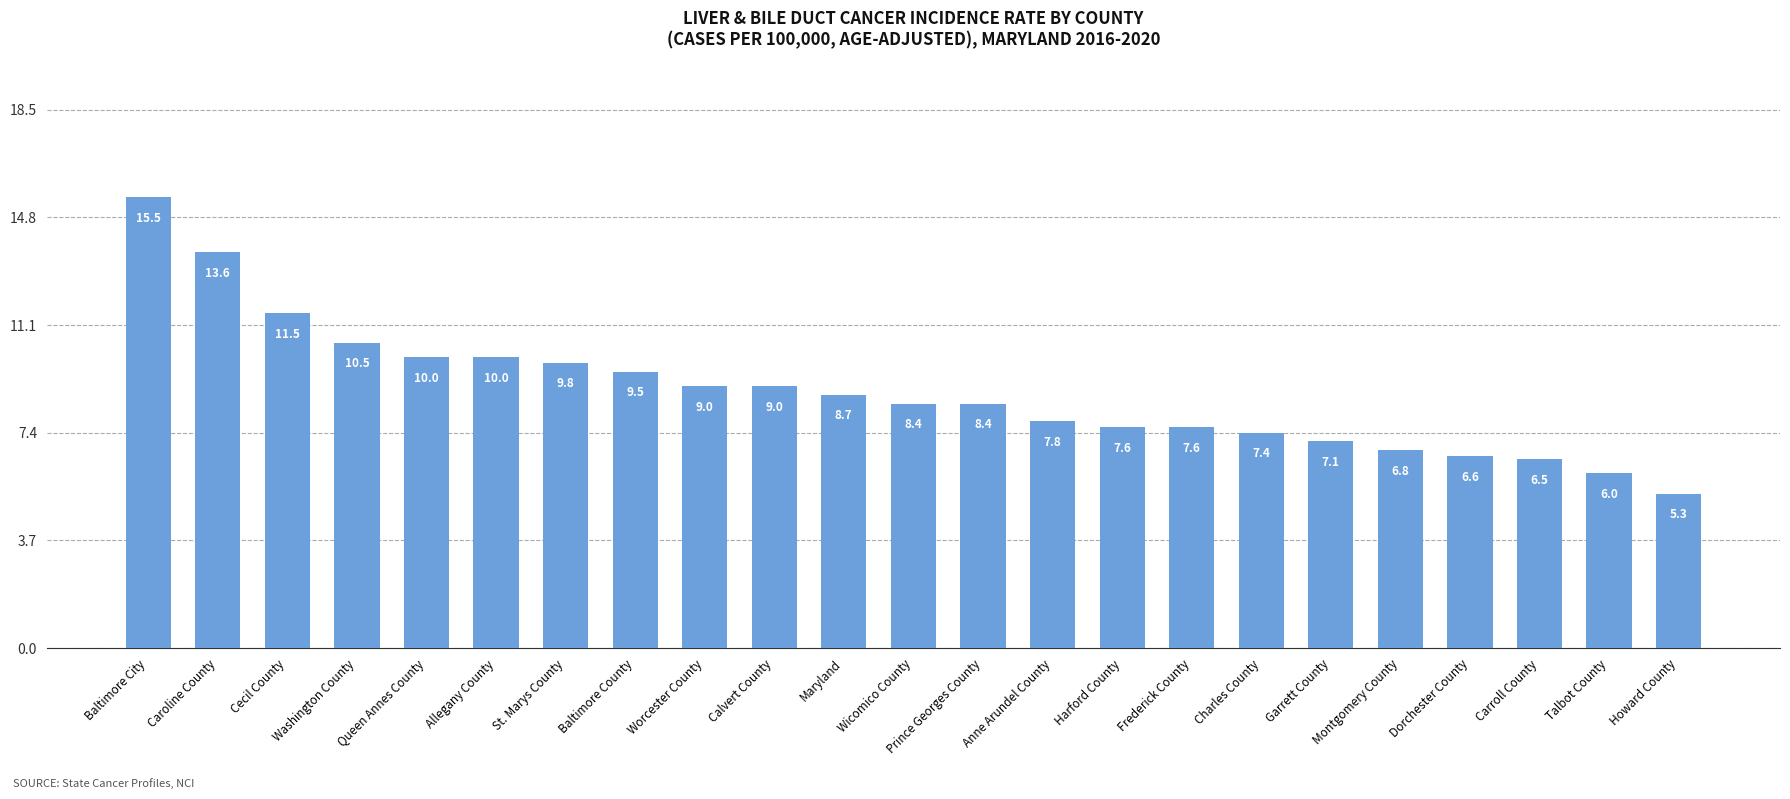

What is the minimum value shown in the chart?

5.3